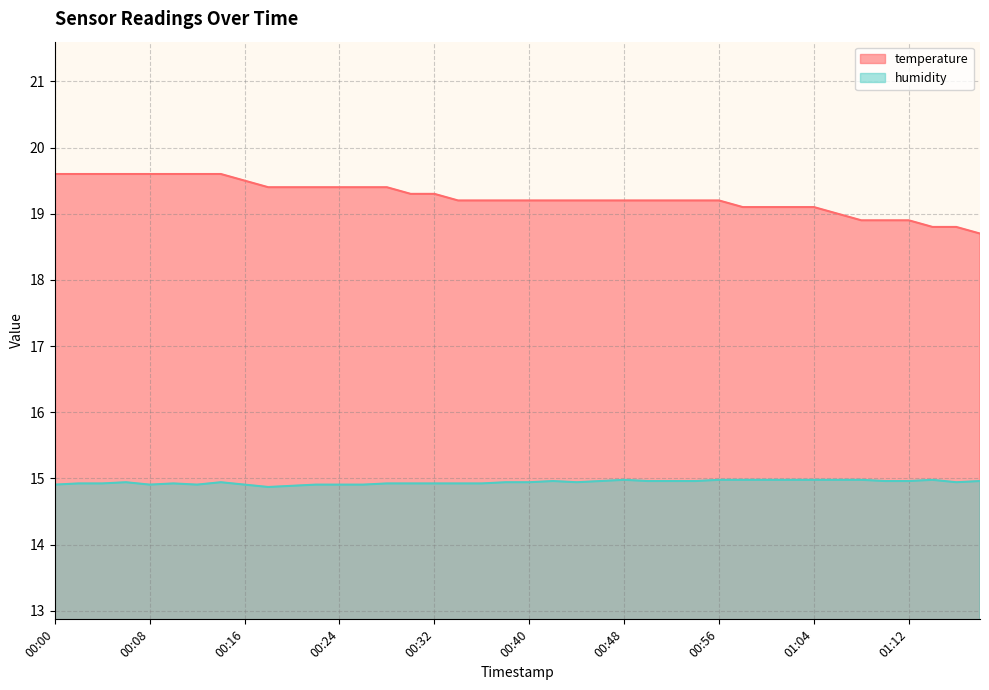

Reading left to right, list all the values displayed in this chart.

temperature: 00:00=19.6	00:02=19.6	00:04=19.6	00:06=19.6	00:08=19.6	00:10=19.6	00:12=19.6	00:14=19.6	00:16=19.5	00:18=19.4	00:20=19.4	00:22=19.4	00:24=19.4	00:26=19.4	00:28=19.4	00:30=19.3	00:32=19.3	00:34=19.2	00:36=19.2	00:38=19.2	00:40=19.2	00:42=19.2	00:44=19.2	00:46=19.2	00:48=19.2	00:50=19.2	00:52=19.2	00:54=19.2	00:56=19.2	00:58=19.1	01:00=19.1	01:02=19.1	01:04=19.1	01:06=19.0	01:08=18.9	01:10=18.9	01:12=18.9	01:14=18.8	01:16=18.8	01:18=18.7
humidity: 00:00=14.9	00:02=14.9	00:04=14.9	00:06=14.9	00:08=14.9	00:10=14.9	00:12=14.9	00:14=14.9	00:16=14.9	00:18=14.9	00:20=14.9	00:22=14.9	00:24=14.9	00:26=14.9	00:28=14.9	00:30=14.9	00:32=14.9	00:34=14.9	00:36=14.9	00:38=14.9	00:40=14.9	00:42=15.0	00:44=14.9	00:46=15.0	00:48=15.0	00:50=15.0	00:52=15.0	00:54=15.0	00:56=15.0	00:58=15.0	01:00=15.0	01:02=15.0	01:04=15.0	01:06=15.0	01:08=15.0	01:10=15.0	01:12=15.0	01:14=15.0	01:16=14.9	01:18=15.0